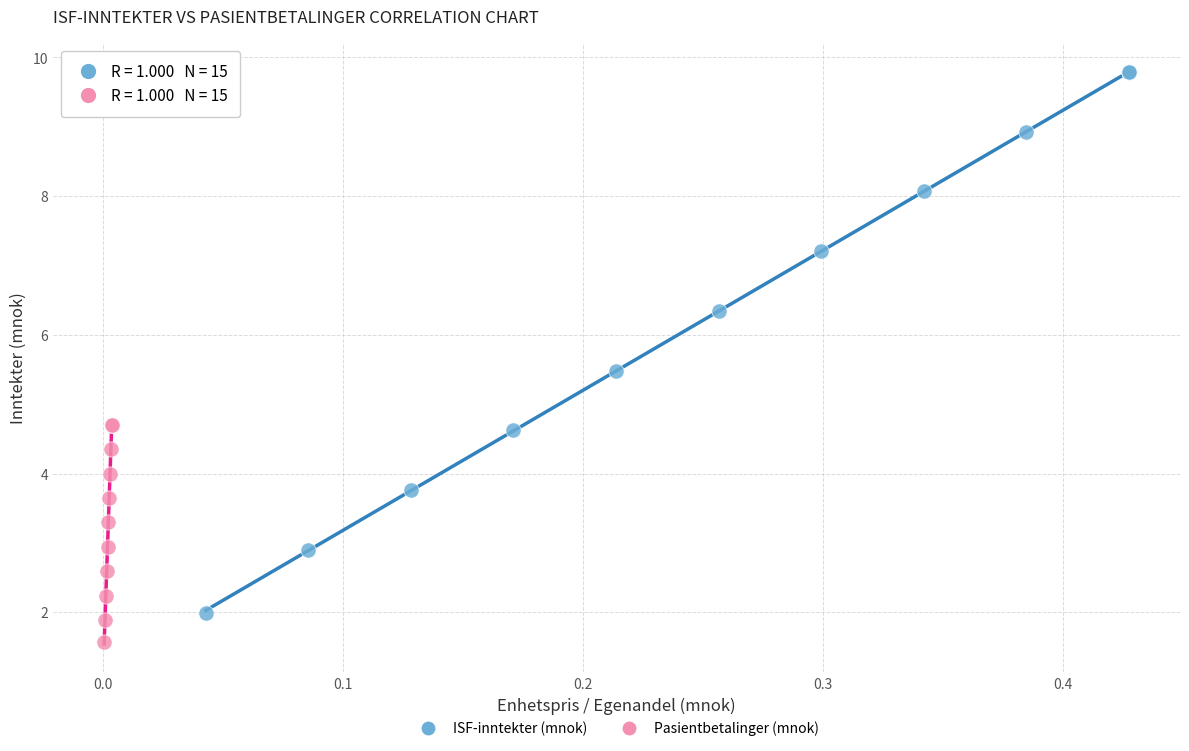

Which series has the widest spread of Y values?

ISF-inntekter (mnok)